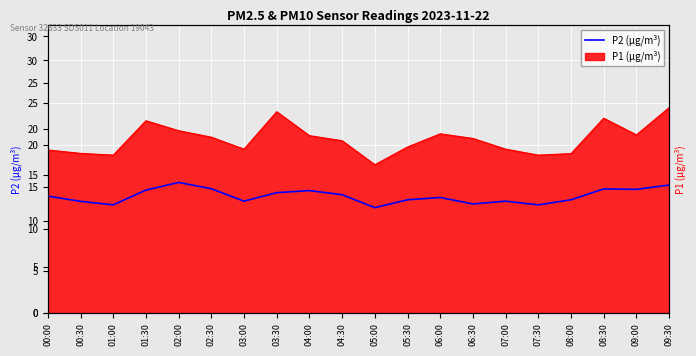

List the labels in order of value, largest first.

02:00, 09:30, 02:30, 08:30, 09:00, 01:30, 04:00, 03:30, 04:30, 00:00, 06:00, 05:30, 08:00, 03:00, 07:00, 00:30, 06:30, 01:00, 07:30, 05:00